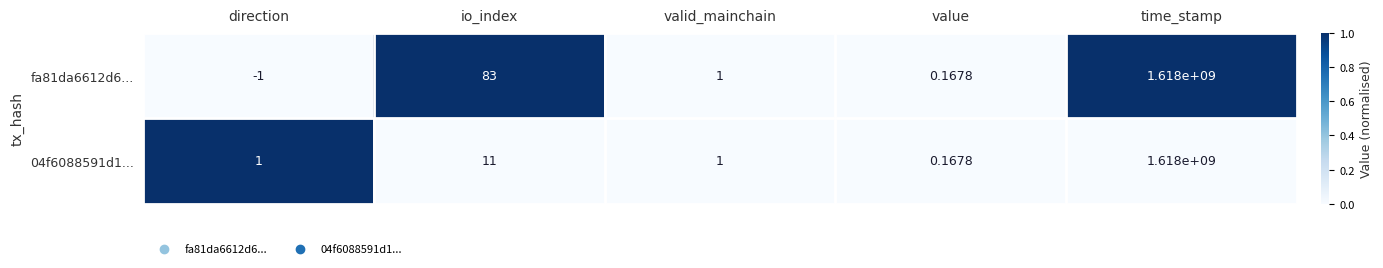

Where does the fa81da6612d6... series first go above 1?

io_index